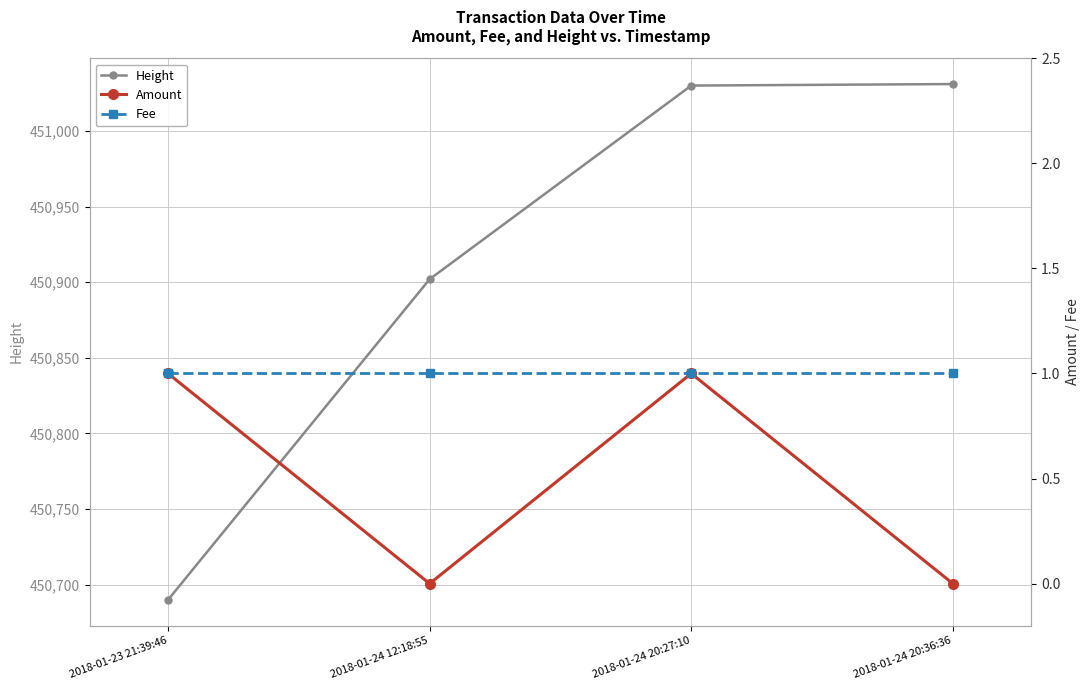

Reading left to right, list all the values displayed in this chart.

Height: 2018-01-23 21:39:46=450690	2018-01-24 12:18:55=450902	2018-01-24 20:27:10=451030	2018-01-24 20:36:36=451031
Amount: 2018-01-23 21:39:46=1	2018-01-24 12:18:55=0	2018-01-24 20:27:10=1	2018-01-24 20:36:36=0
Fee: 2018-01-23 21:39:46=1	2018-01-24 12:18:55=1	2018-01-24 20:27:10=1	2018-01-24 20:36:36=1